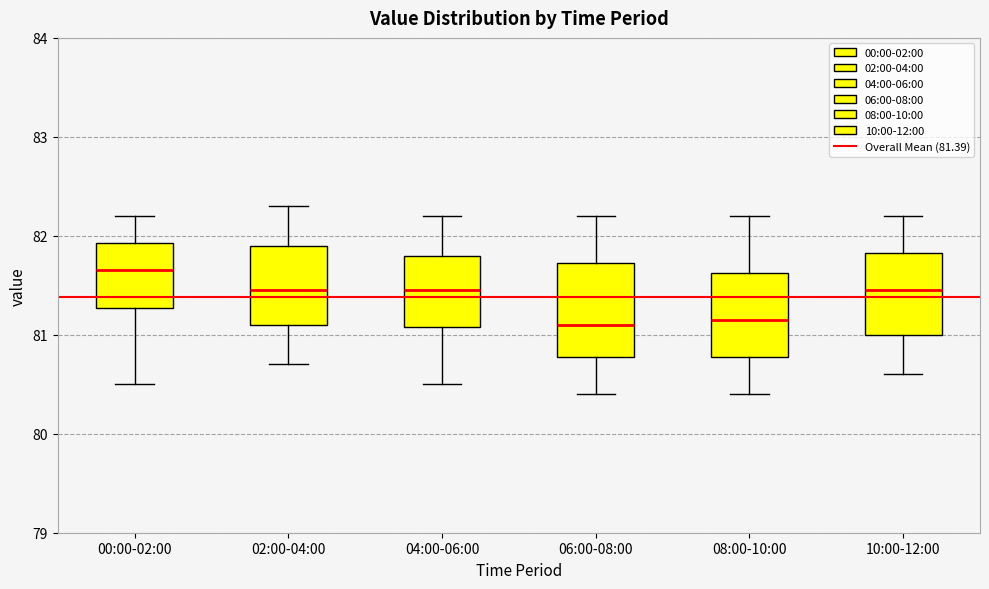

Where does the upper whisker of the box for 08:00-10:00 end on the y-axis? The values are not printed on the chart, so give them approximately, as read against the axis.

82.2